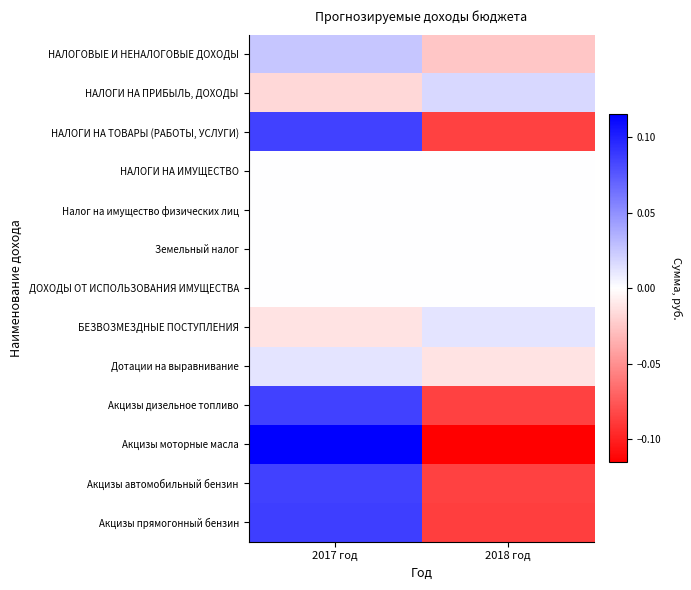

At how many categories does at least one series exceed 0?

2